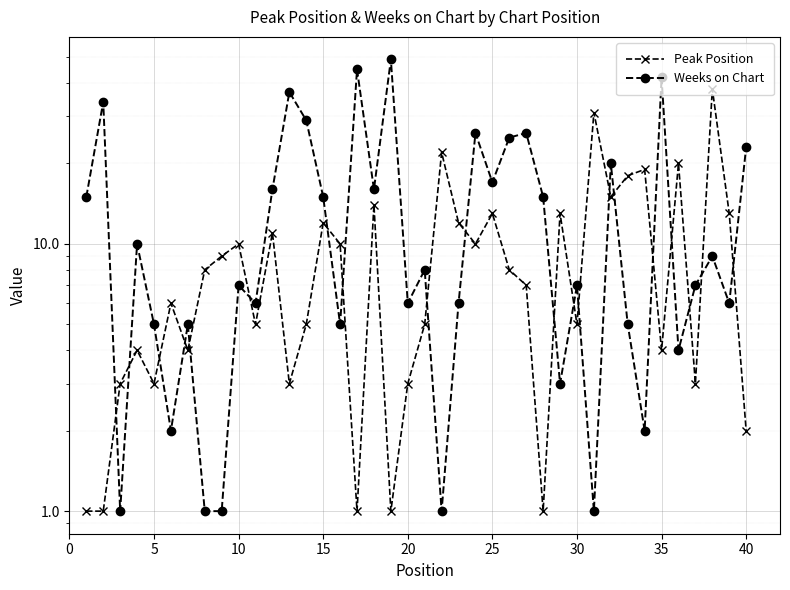

What is the total value across all series at 20?

8